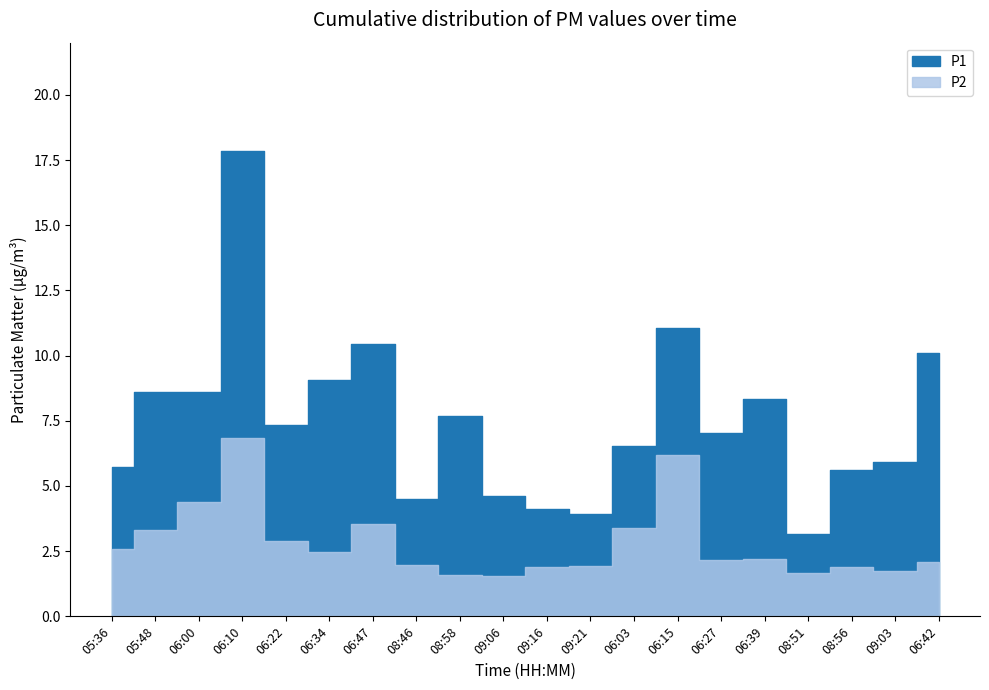

Between 06:47 and 08:51, which series saw the biggest shift?

P1